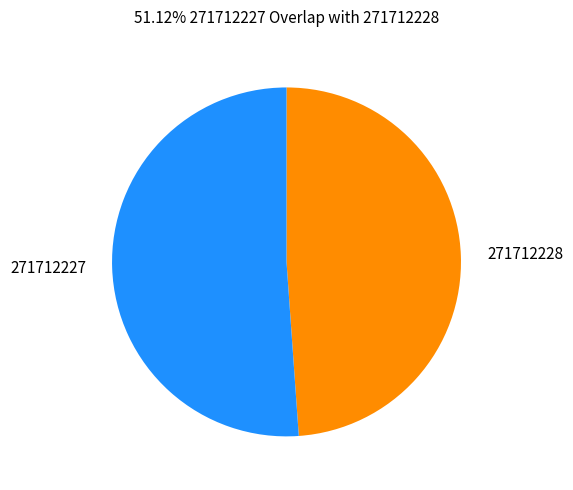

Do 271712228 and 271712227 together represent more than half of the pie?

Yes